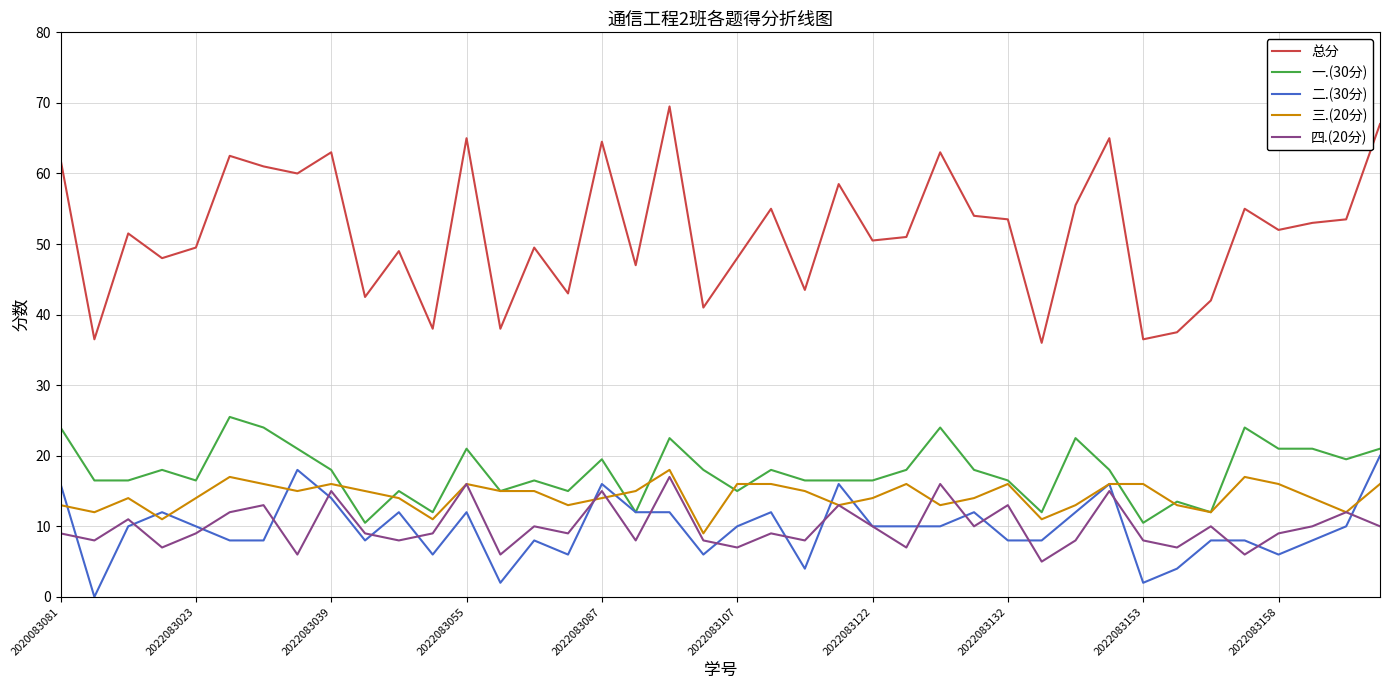

Which series has the largest total across all categories?

总分